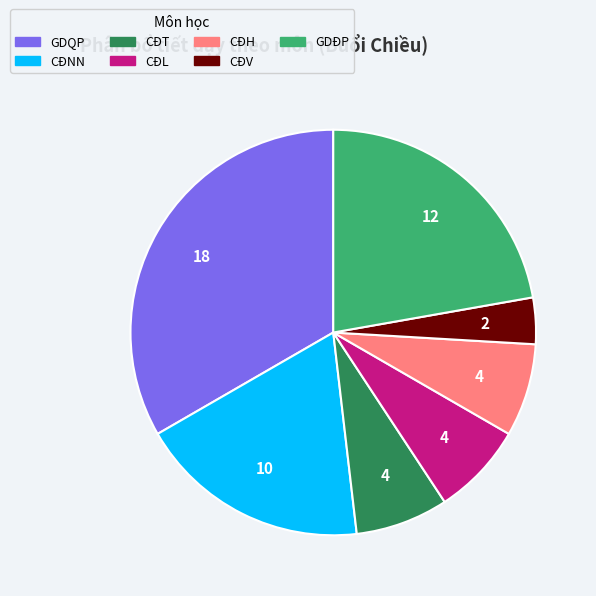

Approximately how many times larger is the value at CĐT compared to CĐNN?

0.4